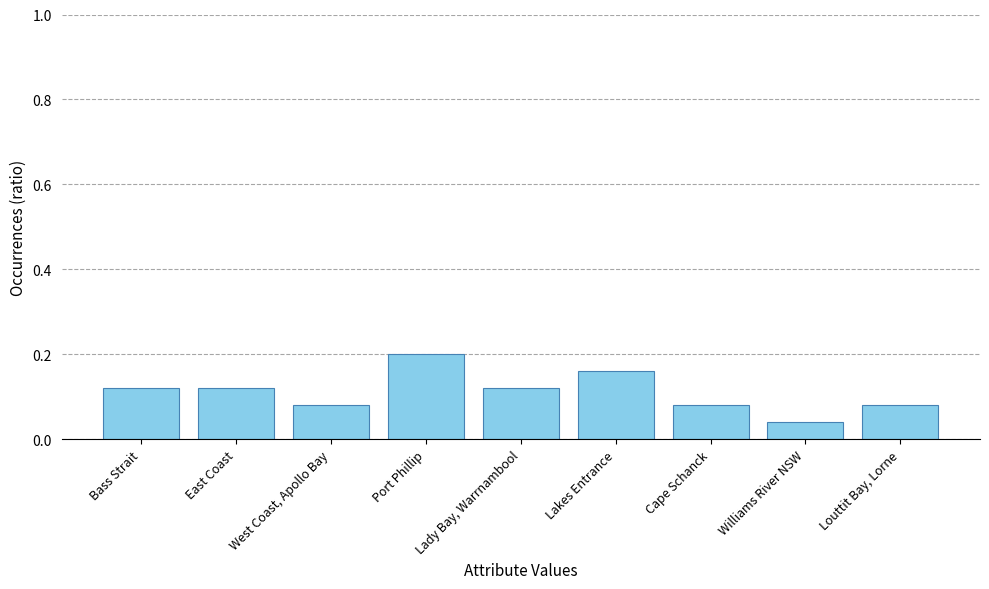

Are the bars horizontal?

No